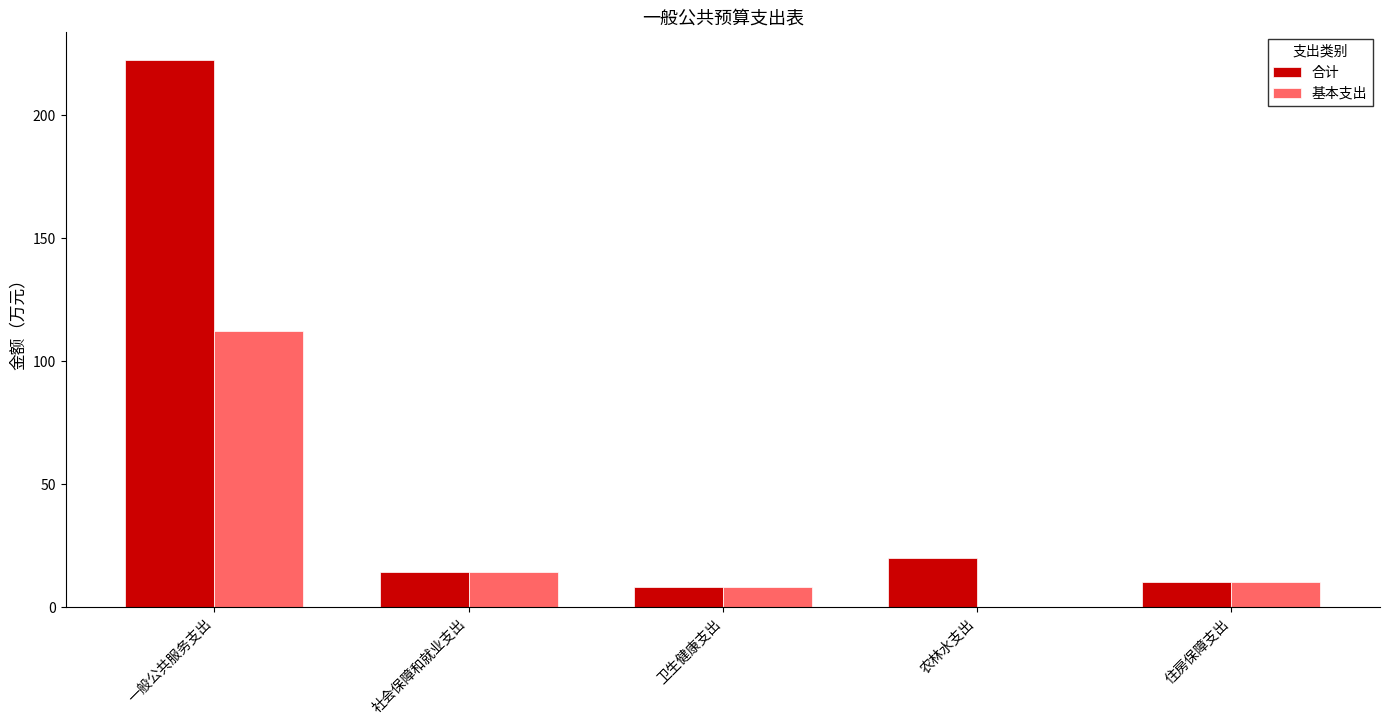

Does the chart contain stacked bars?

No